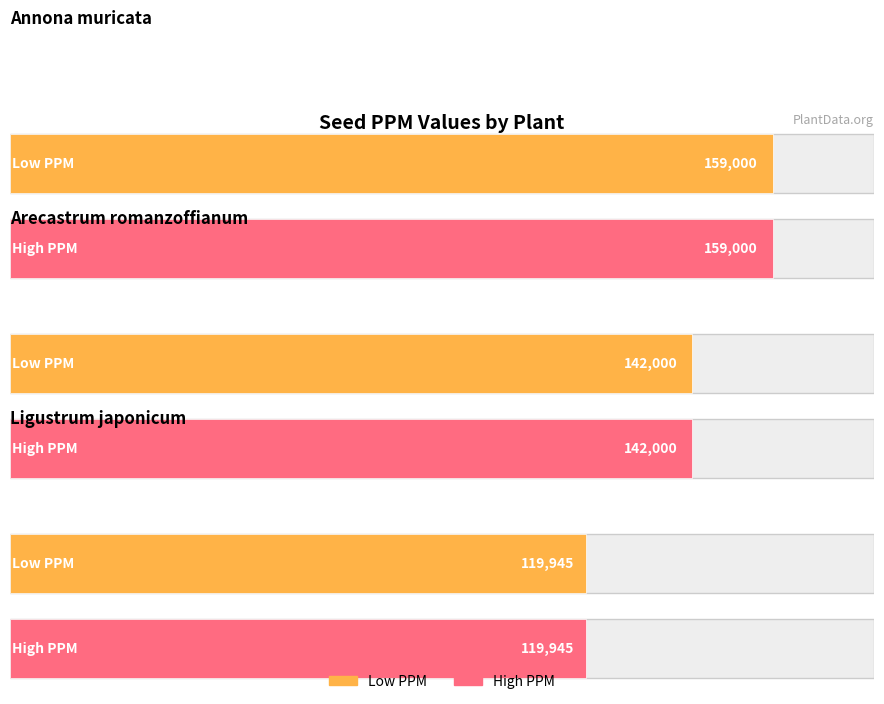

What is the value of the High PPM bar at the 3rd from the left?

119945